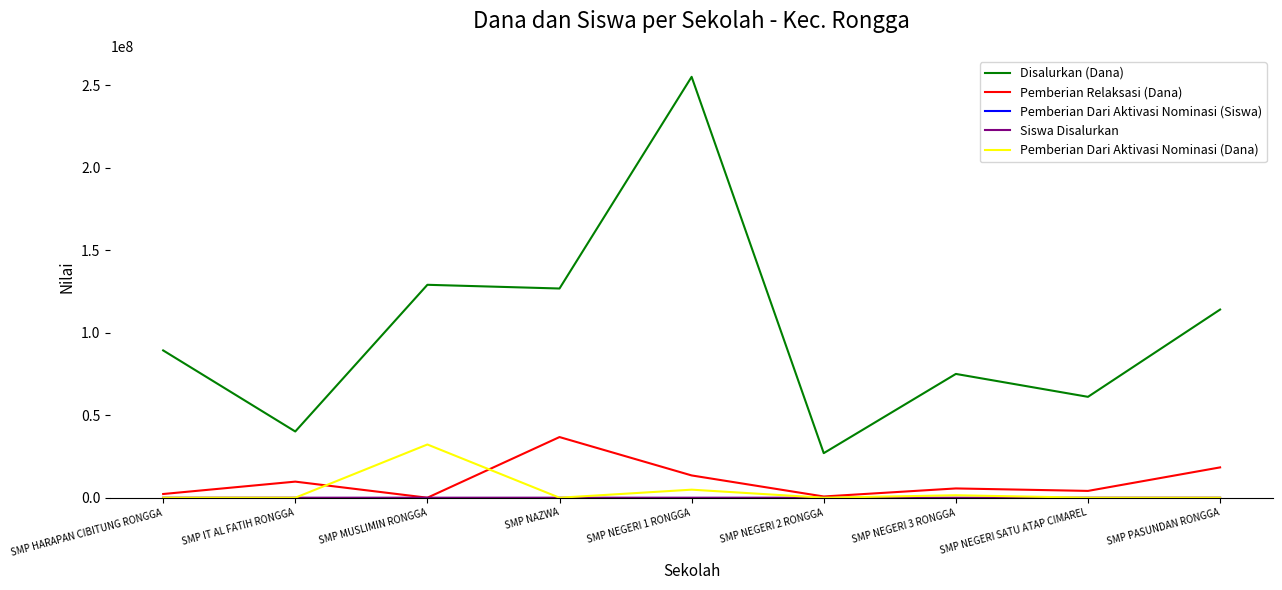

What is the maximum value for Pemberian Relaksasi (Dana)?

36750000